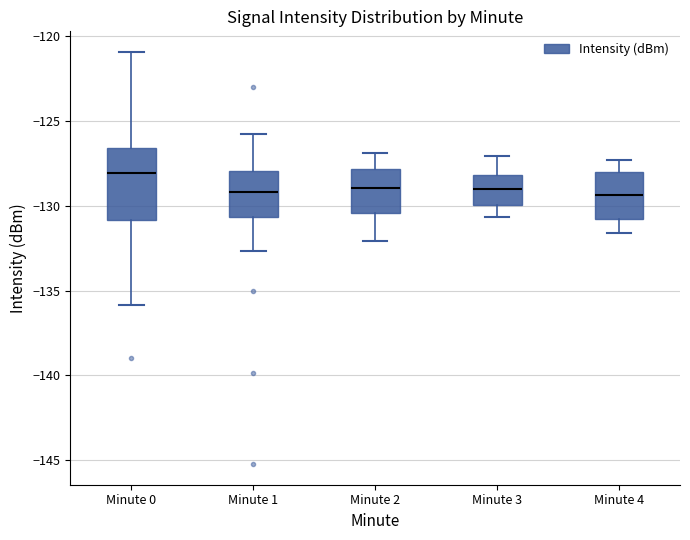

Where is the upper edge of the box for Minute 2 on the y-axis? The values are not printed on the chart, so give them approximately, as read against the axis.

-128.0